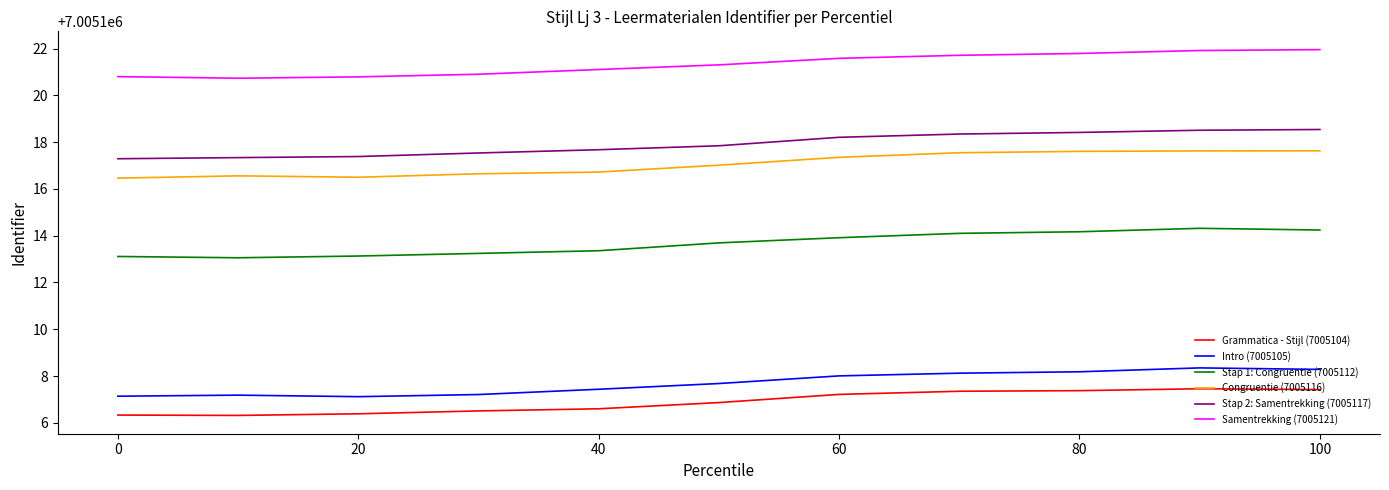

True or false: Intro (7005105) and Samentrekking (7005121) intersect in this chart.

False